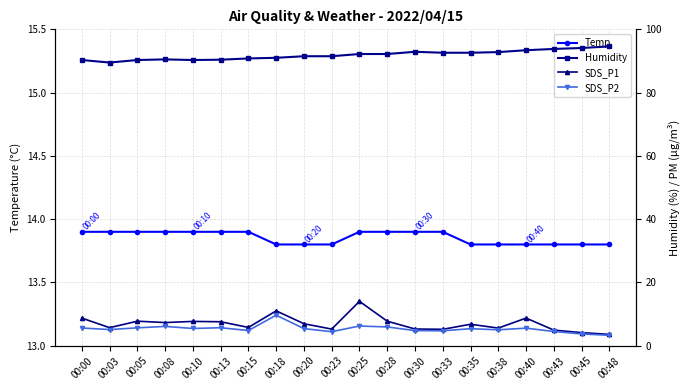

Reading left to right, transcribe all the data shown in this chart.

Temp: 00:00=13.9	00:03=13.9	00:05=13.9	00:08=13.9	00:10=13.9	00:13=13.9	00:15=13.9	00:18=13.8	00:20=13.8	00:23=13.8	00:25=13.9	00:28=13.9	00:30=13.9	00:33=13.9	00:35=13.8	00:38=13.8	00:40=13.8	00:43=13.8	00:45=13.8	00:48=13.8
Humidity: 00:00=90.3	00:03=89.5	00:05=90.3	00:08=90.5	00:10=90.3	00:13=90.4	00:15=90.8	00:18=91.0	00:20=91.5	00:23=91.5	00:25=92.2	00:28=92.2	00:30=92.9	00:33=92.6	00:35=92.6	00:38=92.8	00:40=93.4	00:43=93.8	00:45=94.1	00:48=94.6
SDS_P1: 00:00=8.7	00:03=5.7	00:05=7.8	00:08=7.3	00:10=7.7	00:13=7.6	00:15=5.8	00:18=11.0	00:20=7.0	00:23=5.2	00:25=14.0	00:28=7.8	00:30=5.3	00:33=5.2	00:35=6.8	00:38=5.6	00:40=8.7	00:43=4.9	00:45=4.1	00:48=3.6
SDS_P2: 00:00=5.6	00:03=5.1	00:05=5.7	00:08=6.1	00:10=5.5	00:13=5.7	00:15=4.8	00:18=9.7	00:20=5.4	00:23=4.4	00:25=6.2	00:28=5.9	00:30=4.8	00:33=4.7	00:35=5.4	00:38=5.0	00:40=5.5	00:43=4.5	00:45=3.7	00:48=3.3